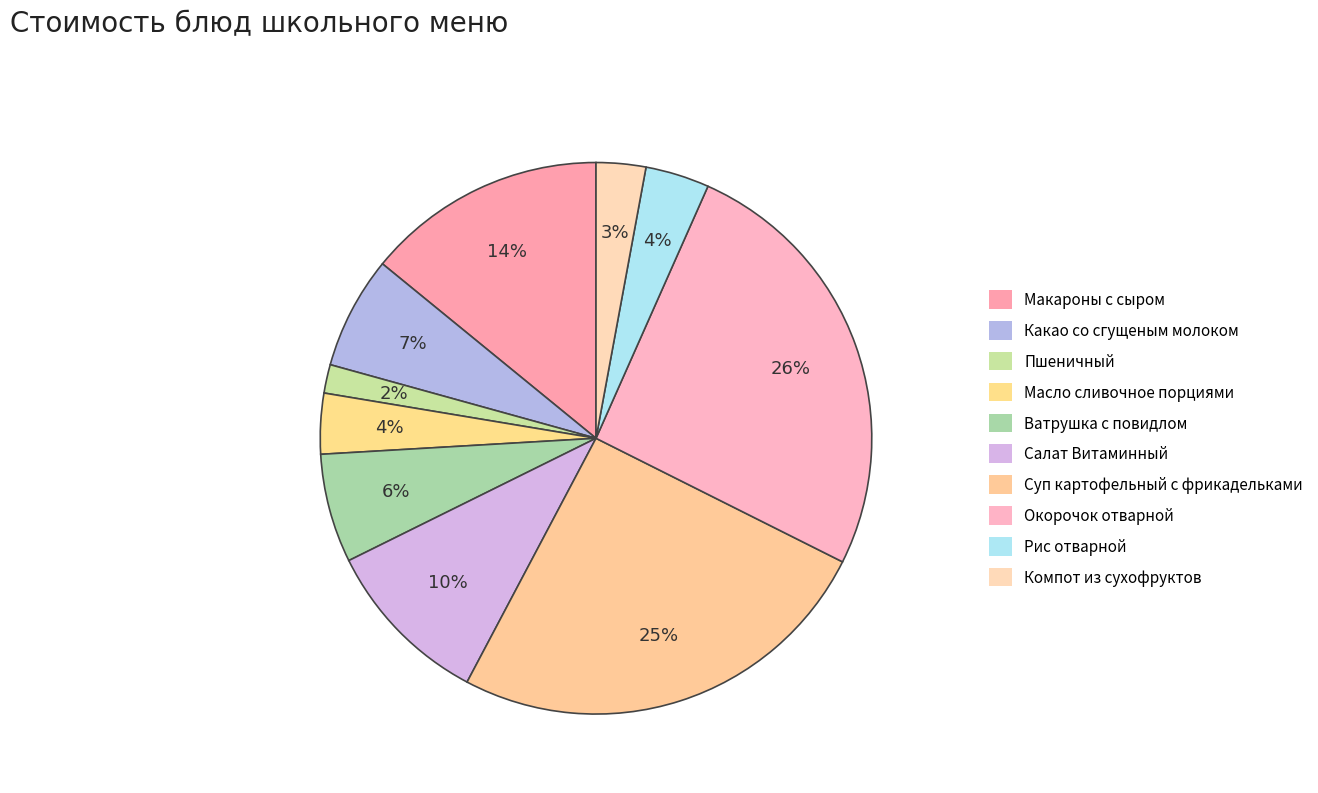

What portion of the pie excludes Ватрушка с повидлом?

93.6%